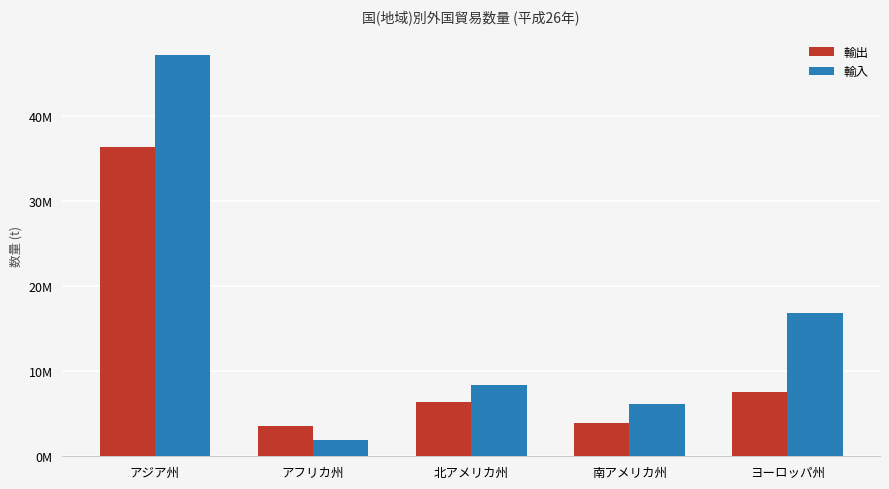

What is the total value across all series at アフリカ州?

5389402